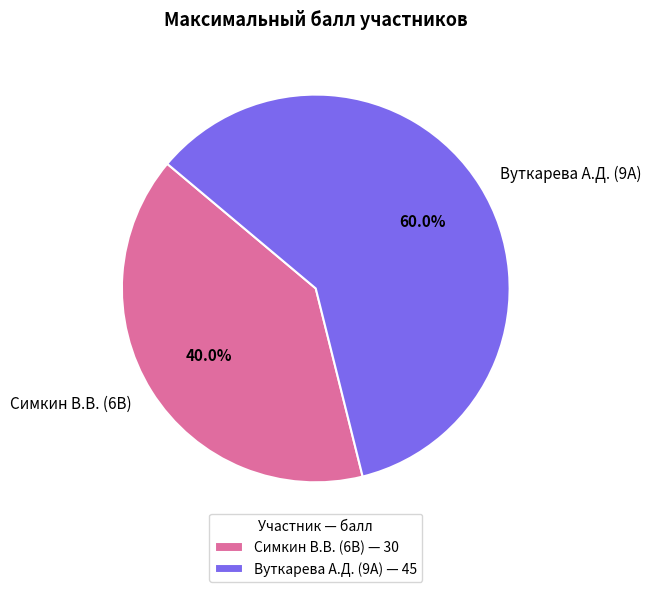

Combined, what portion of the pie is Вуткарева А.Д. (9А) and Симкин В.В. (6В)?

100.0%